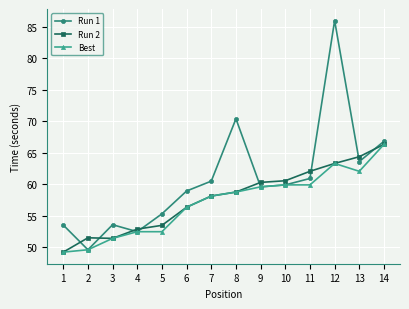

What is the minimum value for Run 2?

49.2